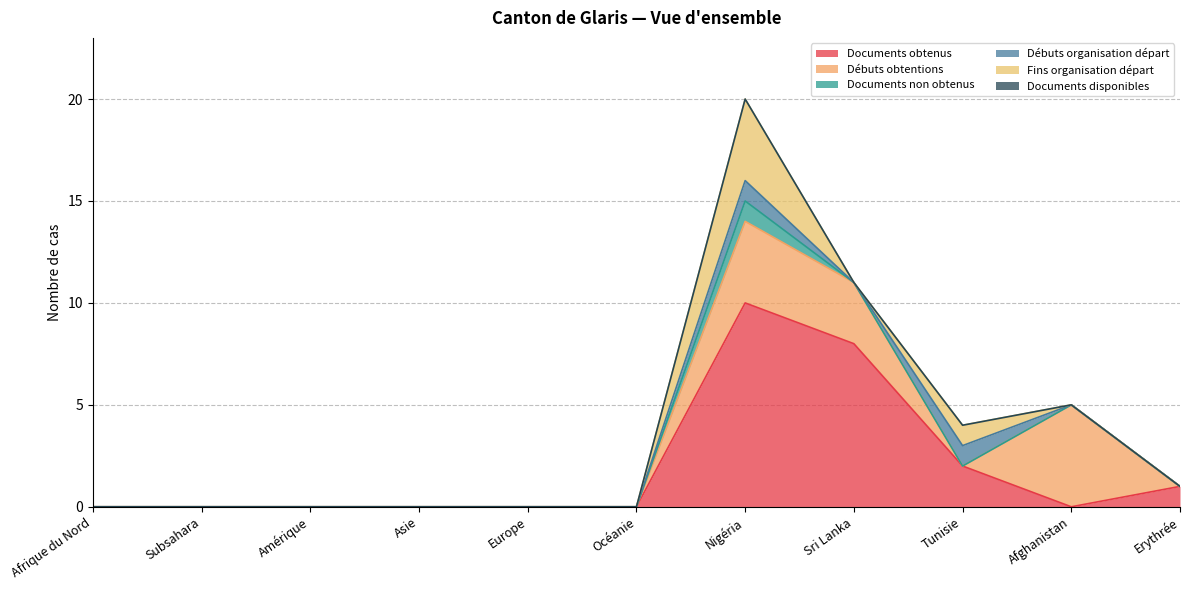

Where is the first local maximum for Débuts obtentions?

Nigéria